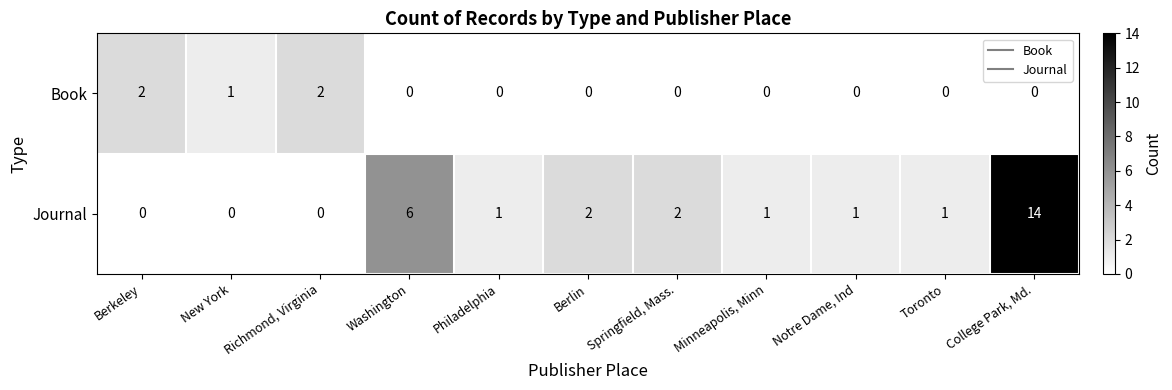

At which category does the chart reach its peak across all series?

College Park, Md.